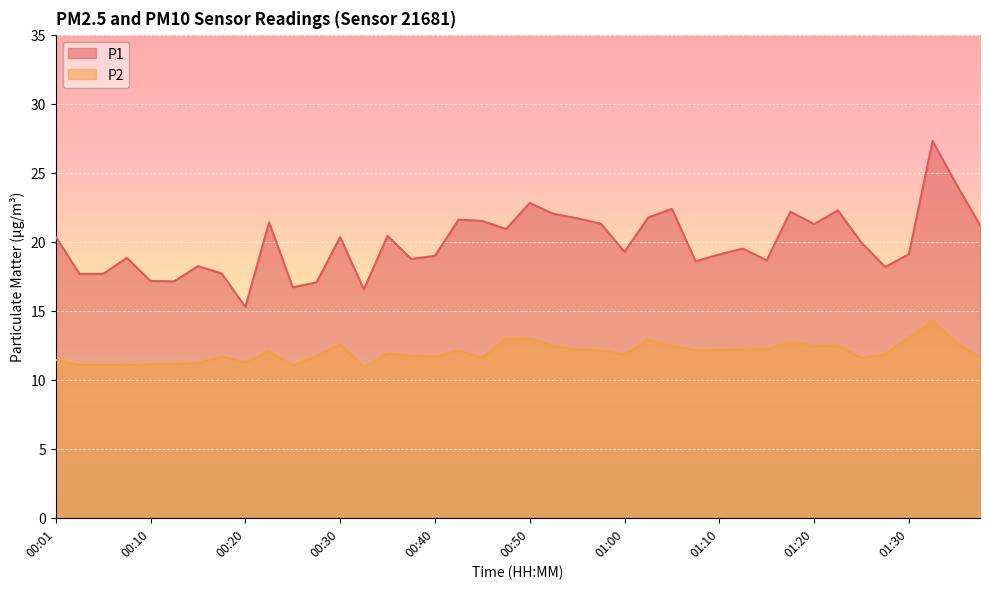

Between 01:02 and 01:07, which series saw the biggest shift?

P1